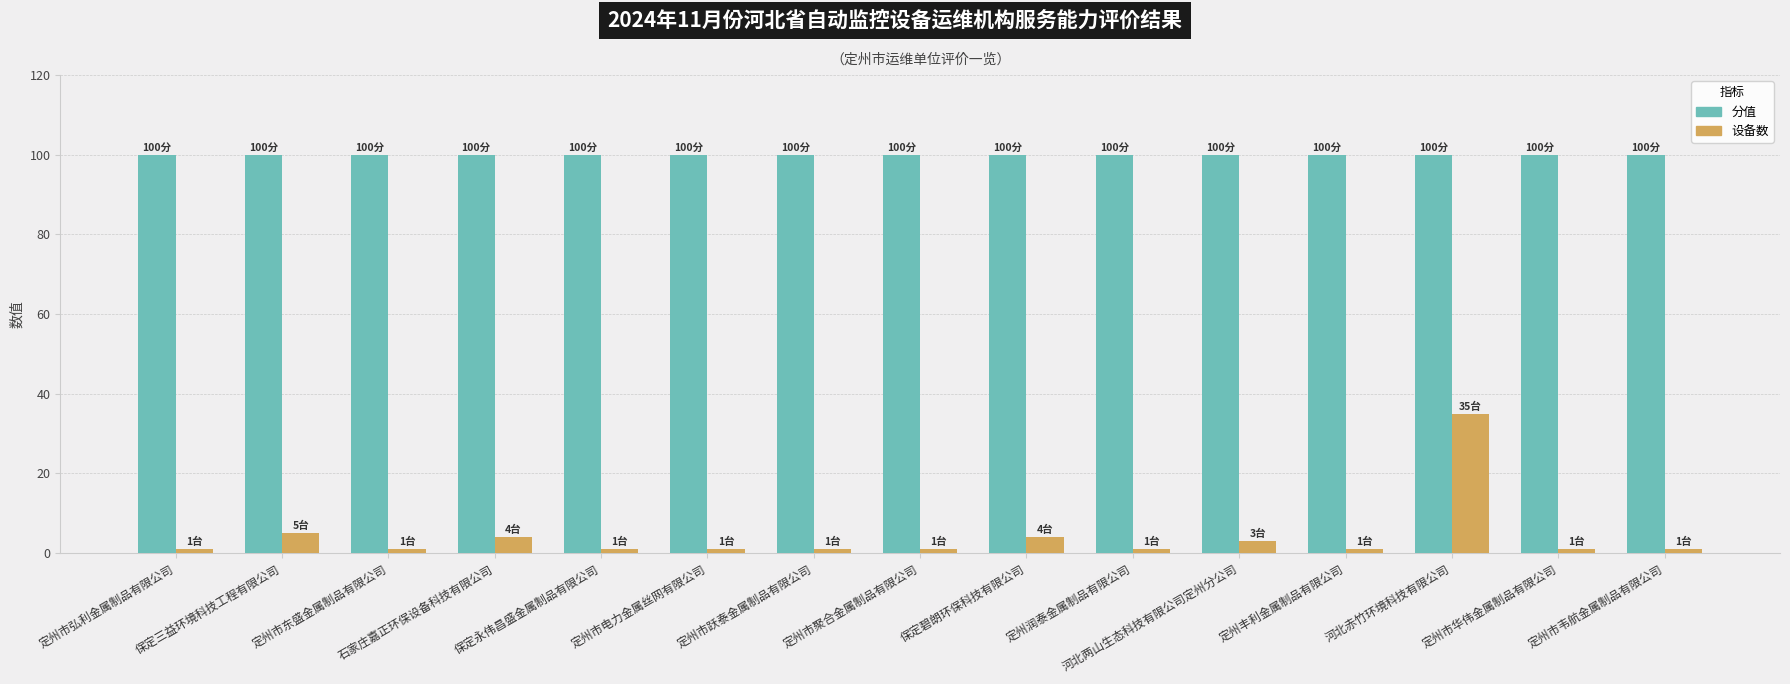

At how many categories does at least one series exceed 54?

15